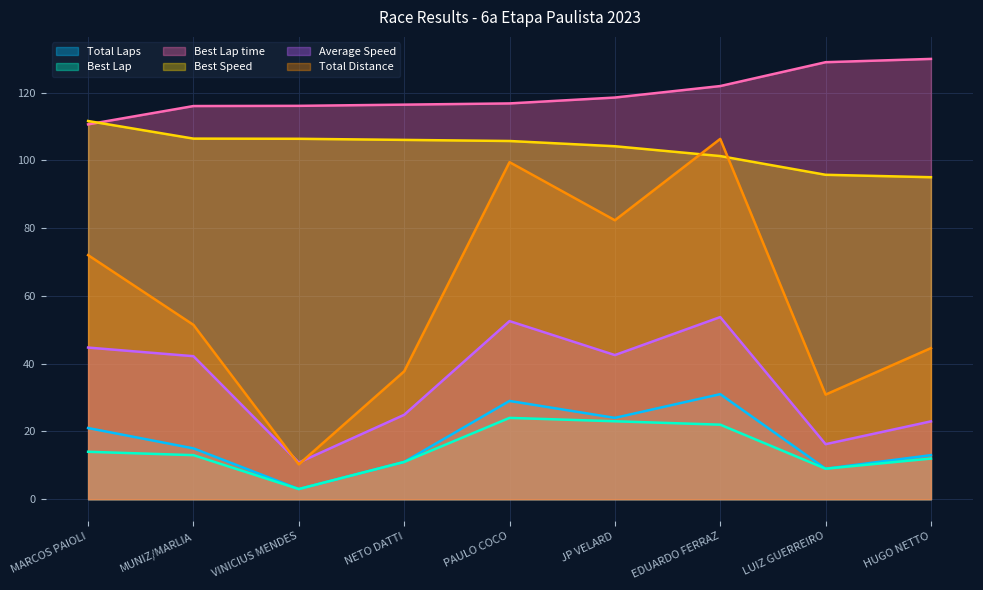

The Average Speed series shows 24.9 at NETO DATTI. True or false?

True